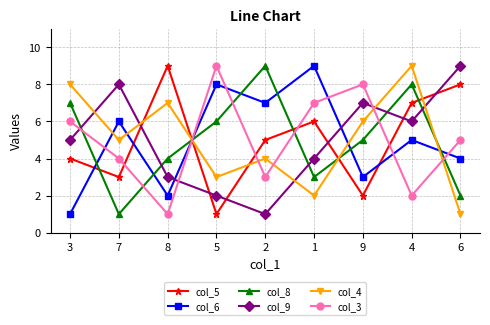

What position from the left is 9?

7